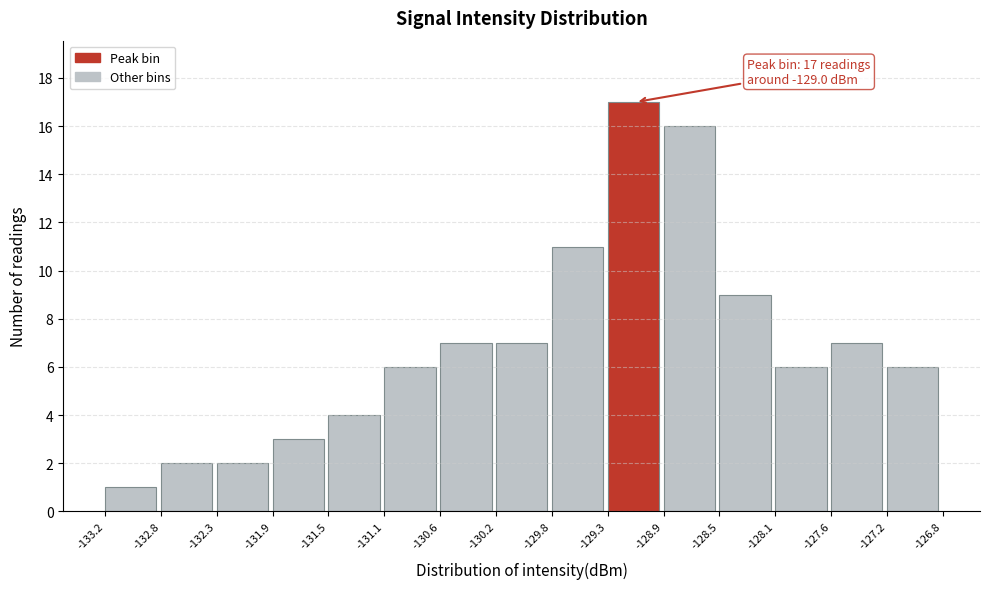

Which range on the x-axis has the tallest bar?

-129.3 to -128.9